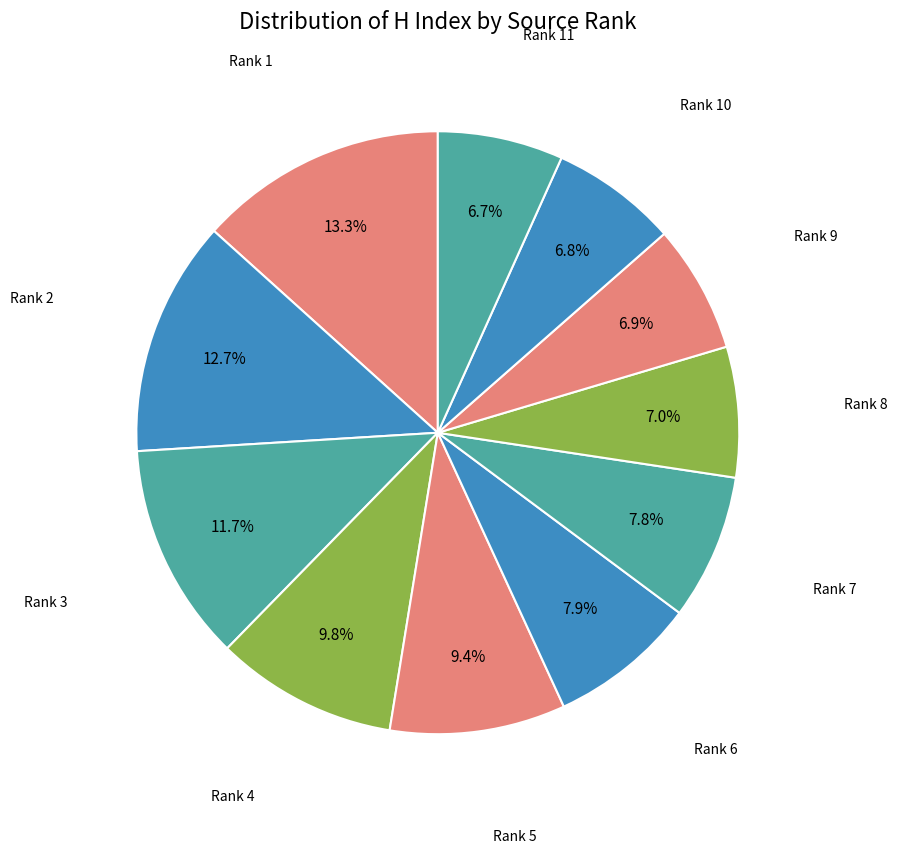

What is the ratio of the value at Rank 3 to the value at Rank 4?

1.2